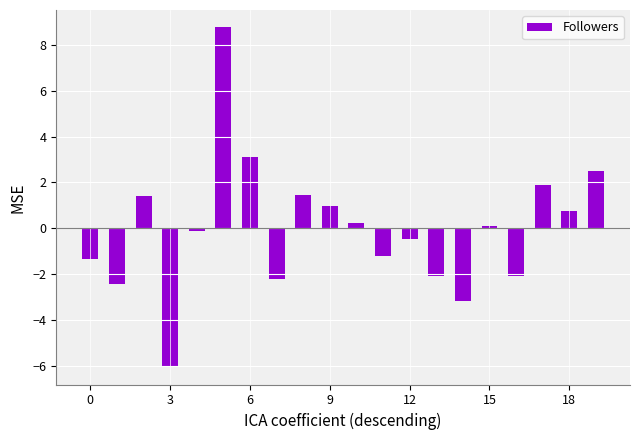

What is the greatest value displayed?

8.8